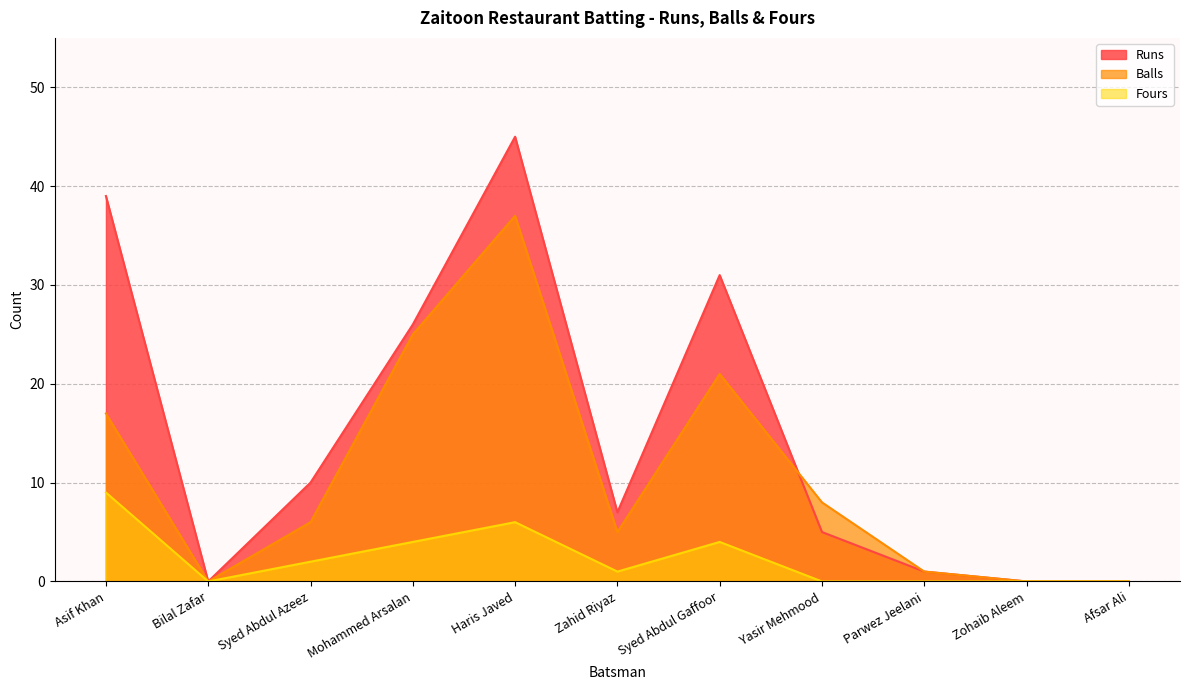

Reading right to left, extract all data points from this chart.

Runs: Afsar Ali=0	Zohaib Aleem=0	Parwez Jeelani=1	Yasir Mehmood=5	Syed Abdul Gaffoor=31	Zahid Riyaz=7	Haris Javed=45	Mohammed Arsalan=26	Syed Abdul Azeez=10	Bilal Zafar=0	Asif Khan=39
Balls: Afsar Ali=0	Zohaib Aleem=0	Parwez Jeelani=1	Yasir Mehmood=8	Syed Abdul Gaffoor=21	Zahid Riyaz=5	Haris Javed=37	Mohammed Arsalan=25	Syed Abdul Azeez=6	Bilal Zafar=0	Asif Khan=17
Fours: Afsar Ali=0	Zohaib Aleem=0	Parwez Jeelani=0	Yasir Mehmood=0	Syed Abdul Gaffoor=4	Zahid Riyaz=1	Haris Javed=6	Mohammed Arsalan=4	Syed Abdul Azeez=2	Bilal Zafar=0	Asif Khan=9